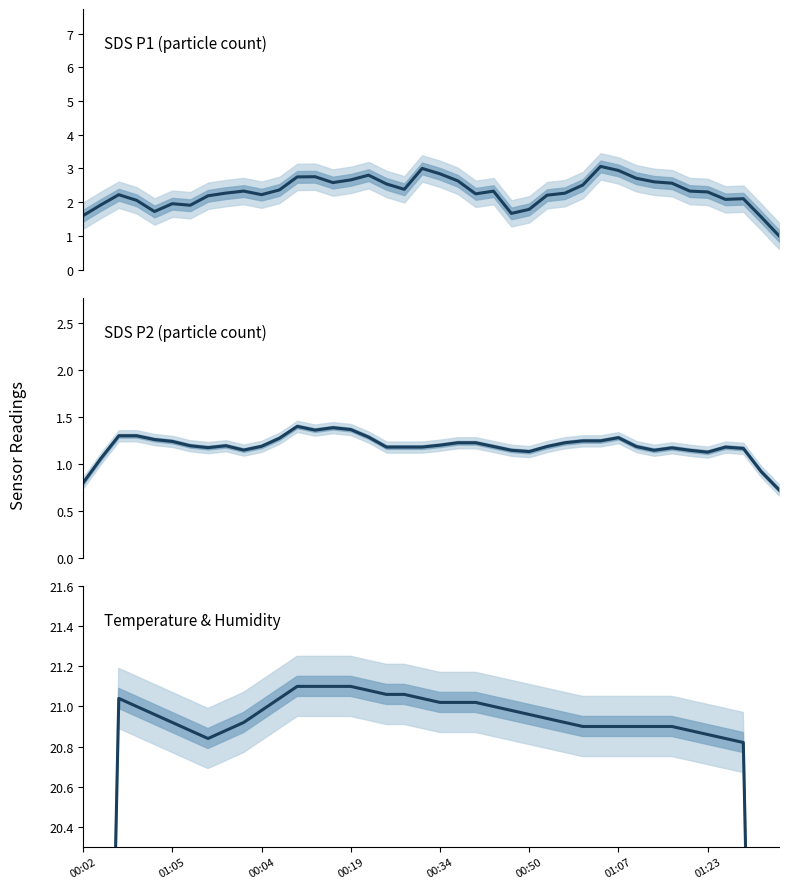

Where is the first local maximum for SDS_P2?

8